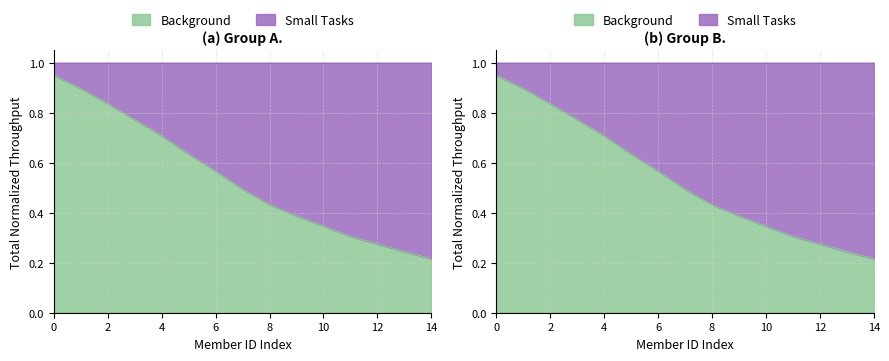

Rank the series by their maximum value, from highest to lowest.

Background, Small Tasks